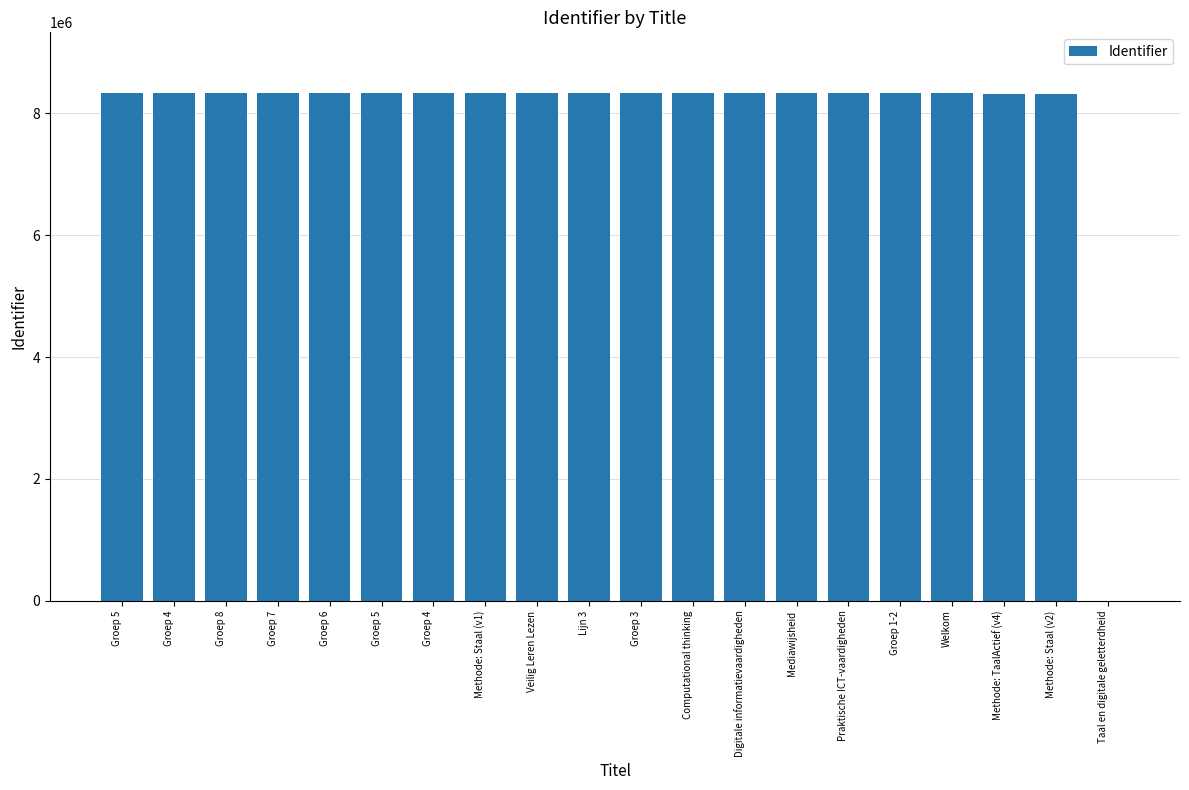

Reading right to left, transcribe all the data shown in this chart.

0	8311024	8311028	8331609	8331615	8331619	8331621	8331623	8331625	8331627	8331631	8331633	8331635	8331639	8331641	8331643	8331645	8331647	8331653	8331655